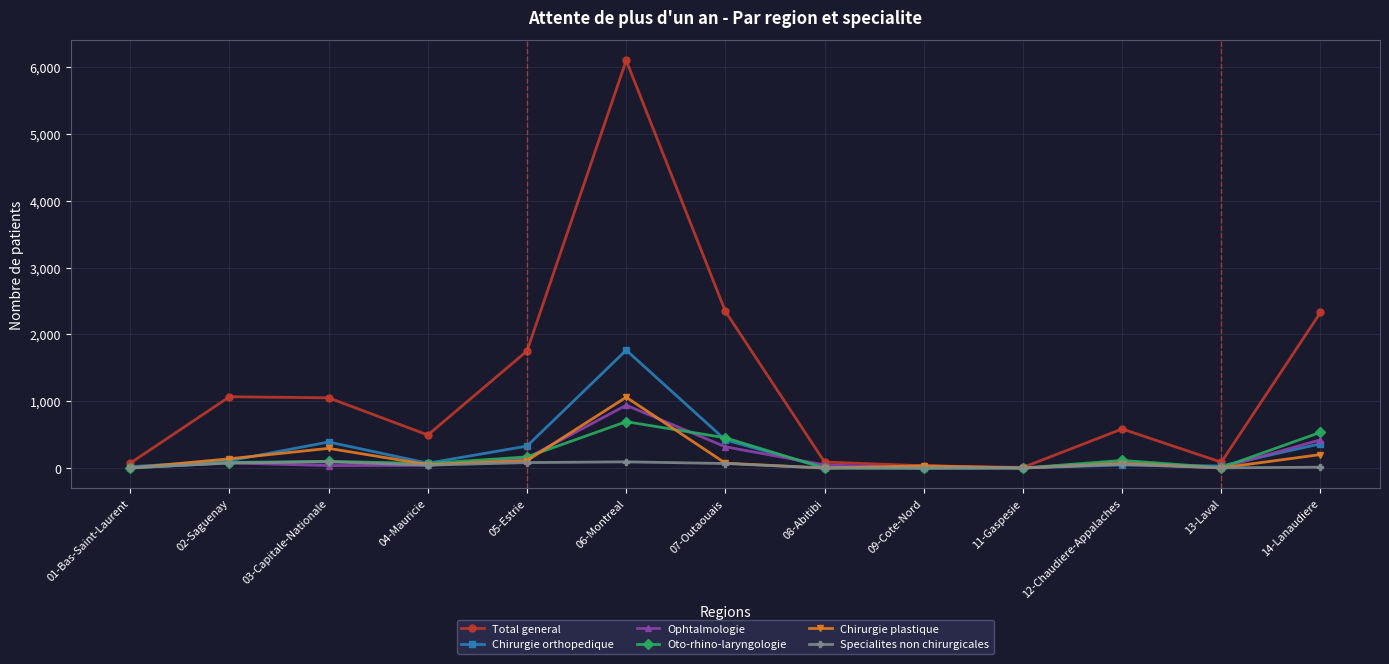

Is the value of Chirurgie plastique at 14-Lanaudiere greater than the value of Total general at 11-Gaspesie?

Yes